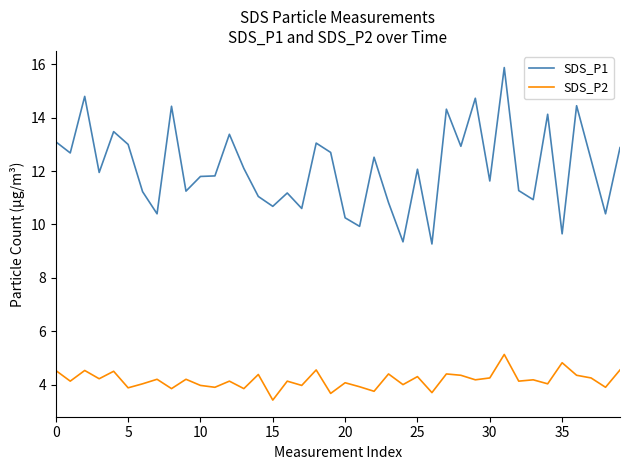

What is the difference between the maximum and minimum values in the SDS_P1 series?

6.6